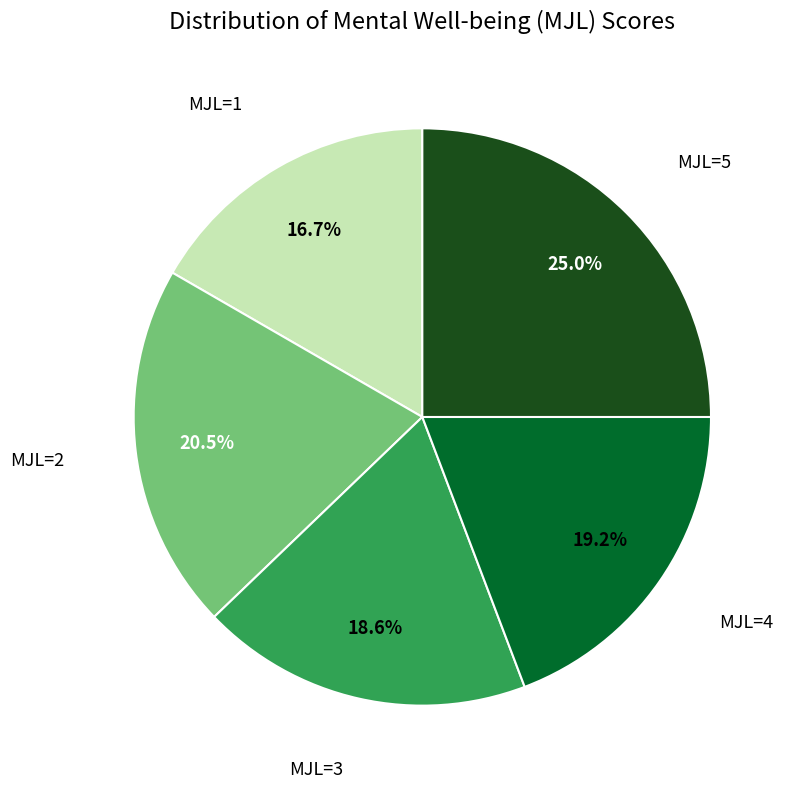

Does any single category account for the majority?

No